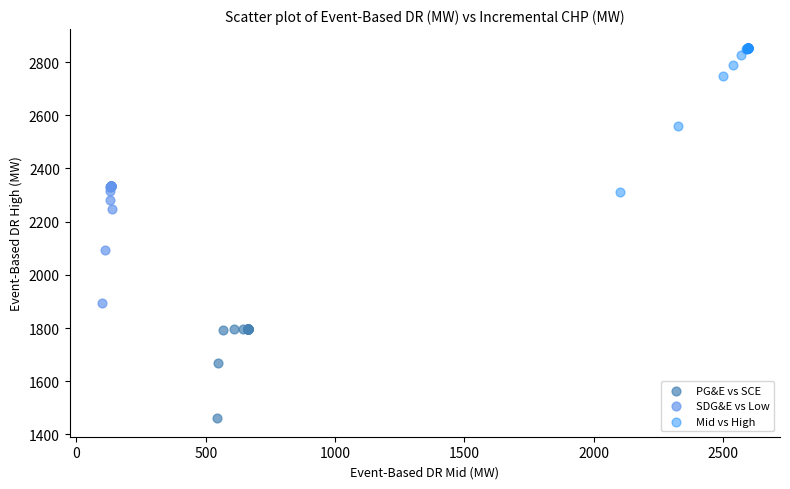

Which series has the widest spread of Y values?

Mid vs High